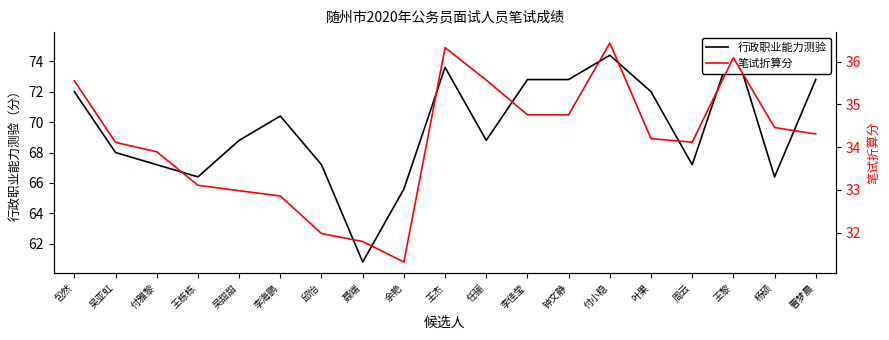

Reading left to right, transcribe all the data shown in this chart.

行政职业能力测验: 包然=72.0	吴亚虹=68.0	付雅黎=67.2	王栋栋=66.4	吴甜甜=68.8	李海鹏=70.4	邱怡=67.2	聂端=60.8	余艳=65.6	王杰=73.6	任骊=68.8	李佳莹=72.8	钟文静=72.8	付小稳=74.4	叶果=72.0	周云=67.2	王黎=75.2	杨硕=66.4	曹梦晨=72.8
笔试折算分: 包然=35.5	吴亚虹=34.1	付雅黎=33.9	王栋栋=33.1	吴甜甜=33.0	李海鹏=32.9	邱怡=32.0	聂端=31.8	余艳=31.3	王杰=36.3	任骊=35.6	李佳莹=34.8	钟文静=34.8	付小稳=36.4	叶果=34.2	周云=34.1	王黎=36.1	杨硕=34.5	曹梦晨=34.3